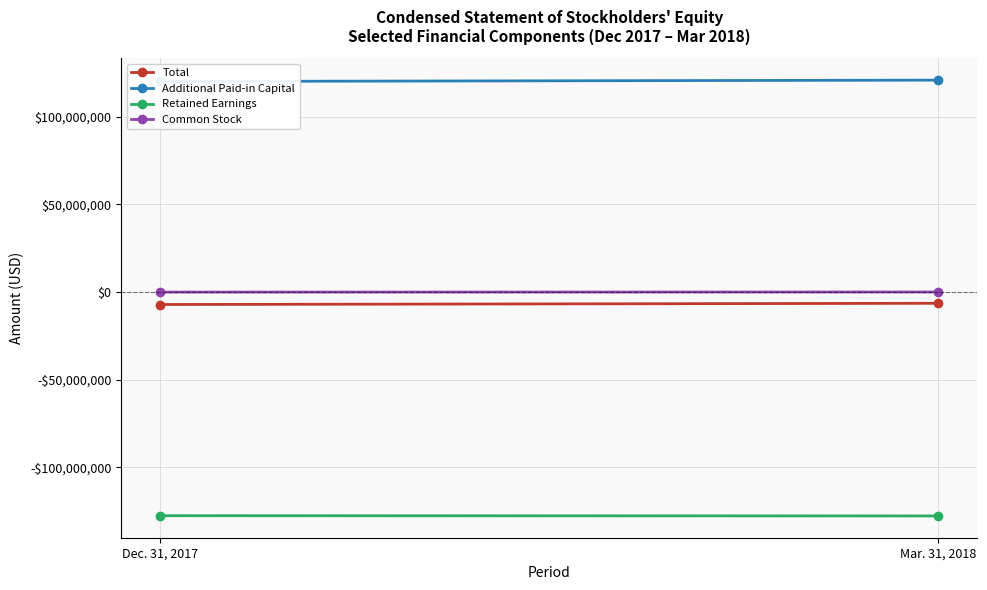

Which series has the widest spread of values?

Additional Paid-in Capital